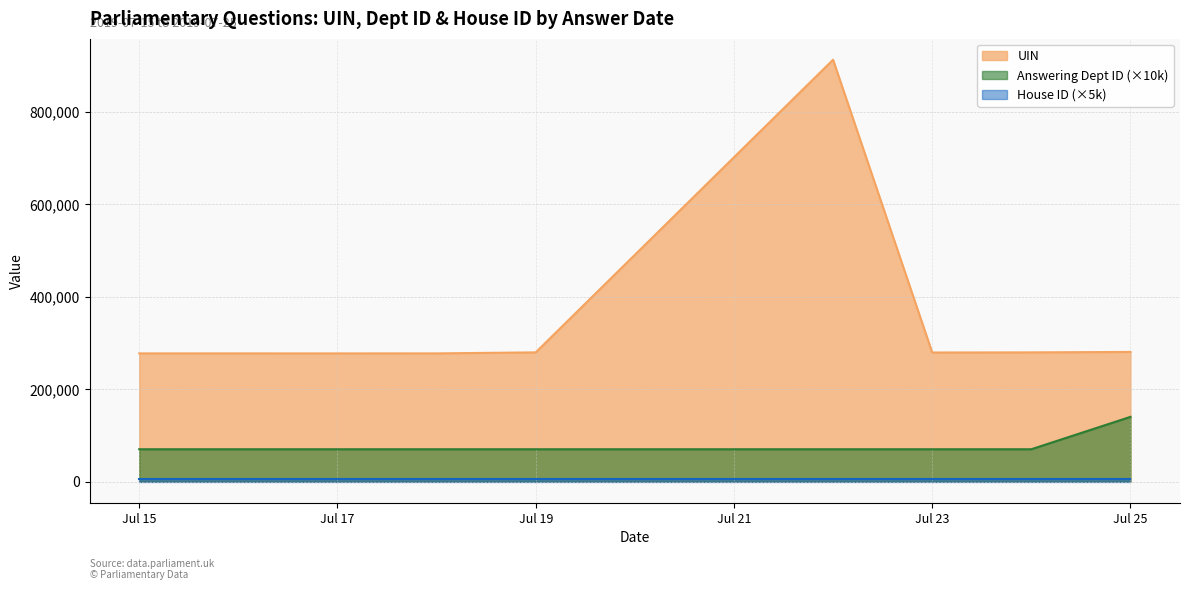

At which category is the sum across all series the highest?

2019-07-22